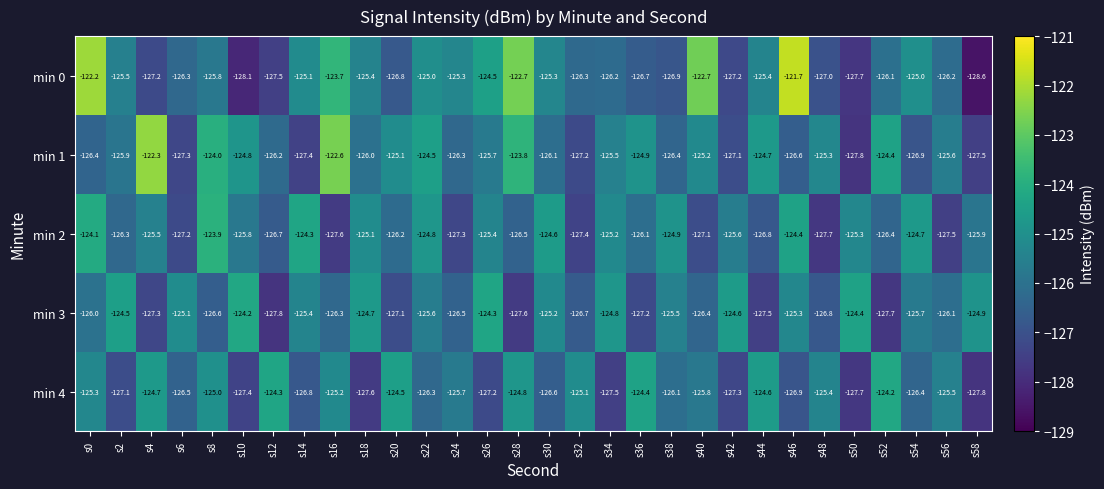

At s30, list the series in order from largest to smallest.

min 2, min 3, min 0, min 1, min 4